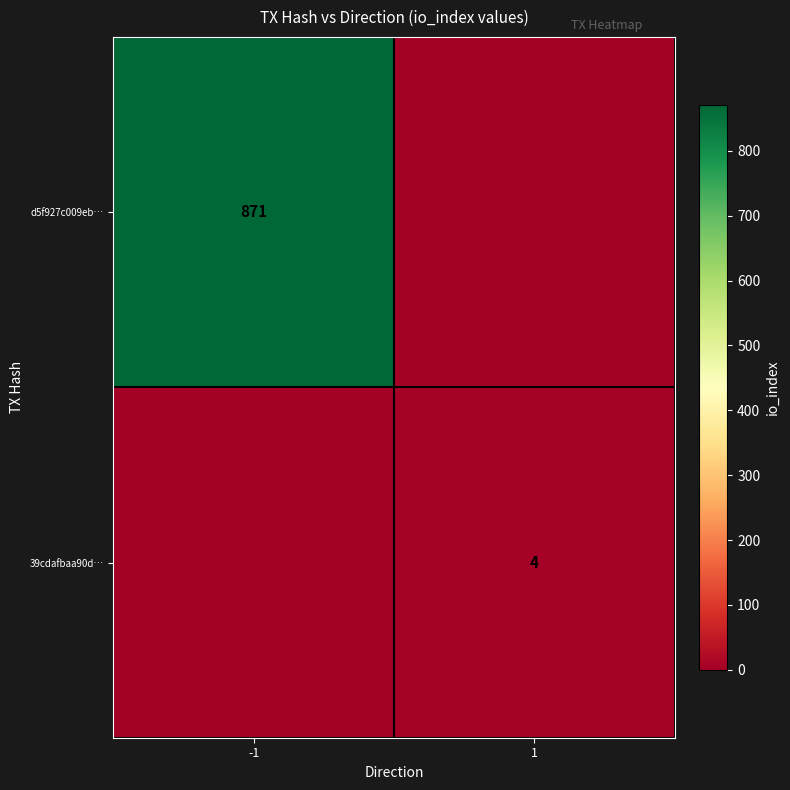

Is it true that d5f927c009eb… equals 871 at -1?

True